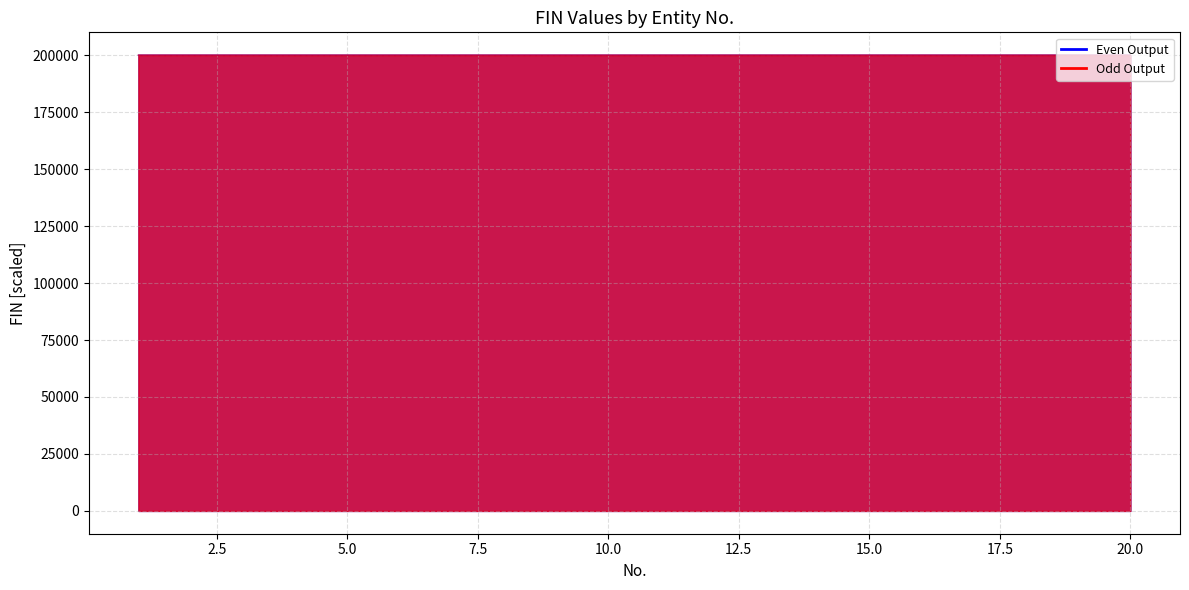

At which category is the sum across all series the highest?

1